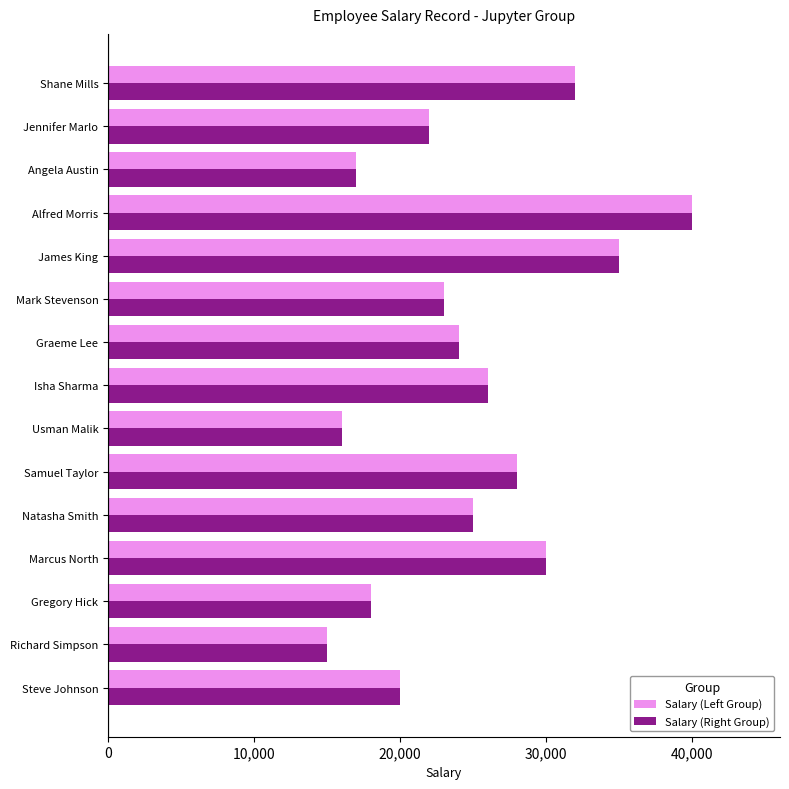

Where is Salary (Right Group) nearest to the value 27500?

Samuel Taylor